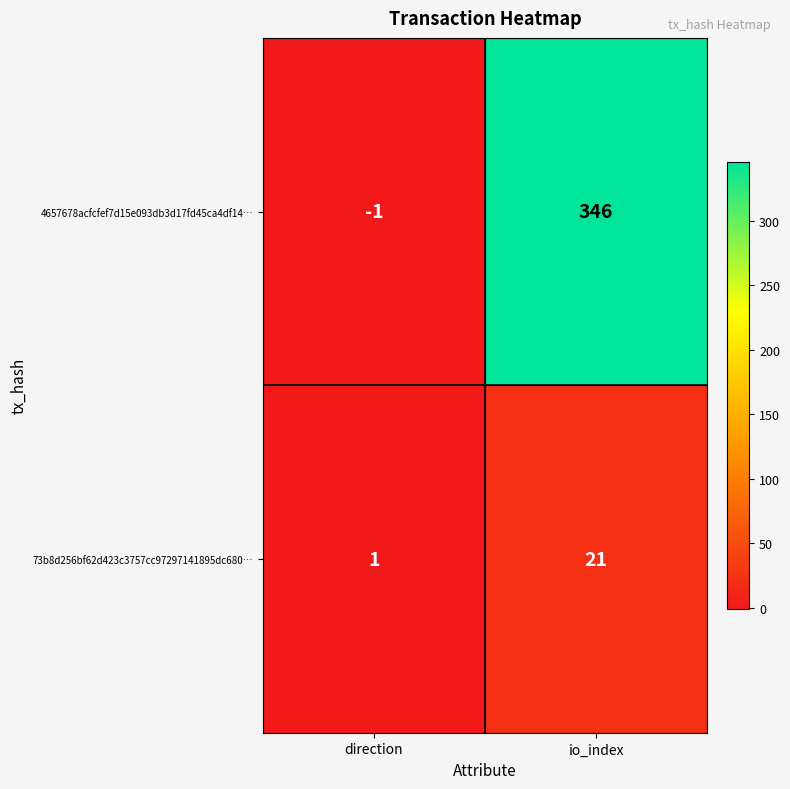

Reading left to right, transcribe all the data shown in this chart.

4657678acfcfef7d15e093db3d17fd45ca4df14…: -1	346
73b8d256bf62d423c3757cc97297141895dc680…: 1	21